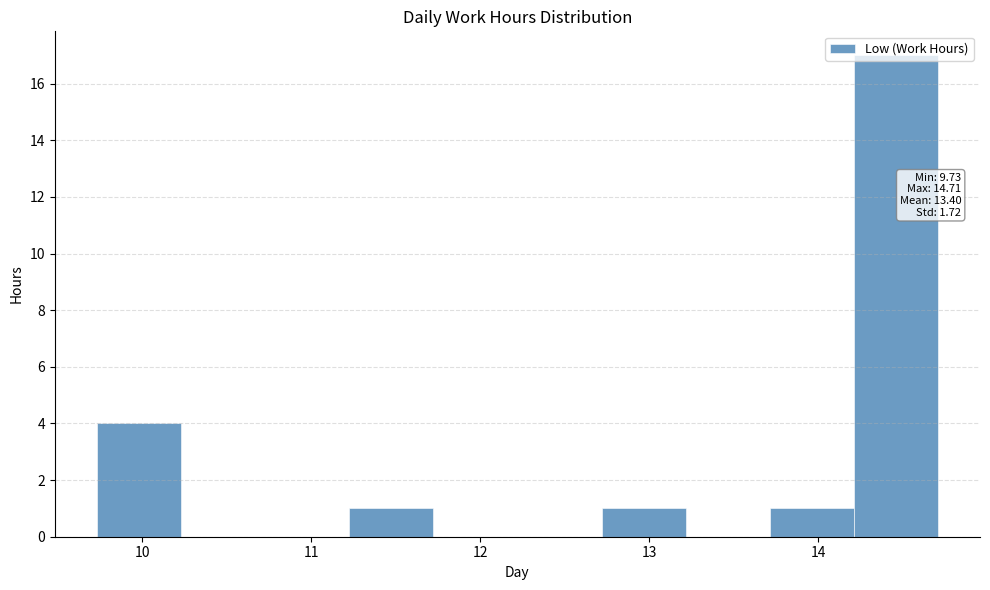

Which range on the x-axis has the tallest bar?

14.2 to 14.7